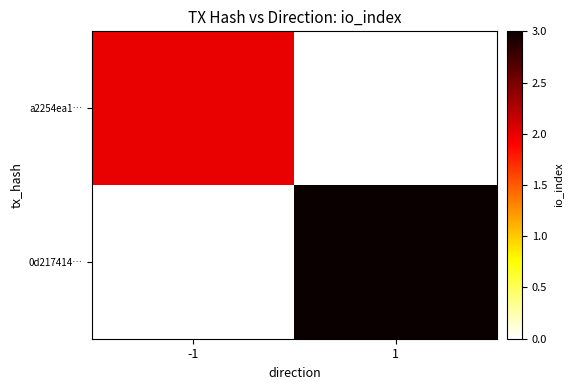

What is the spread (max minus min) of values at 1?

3